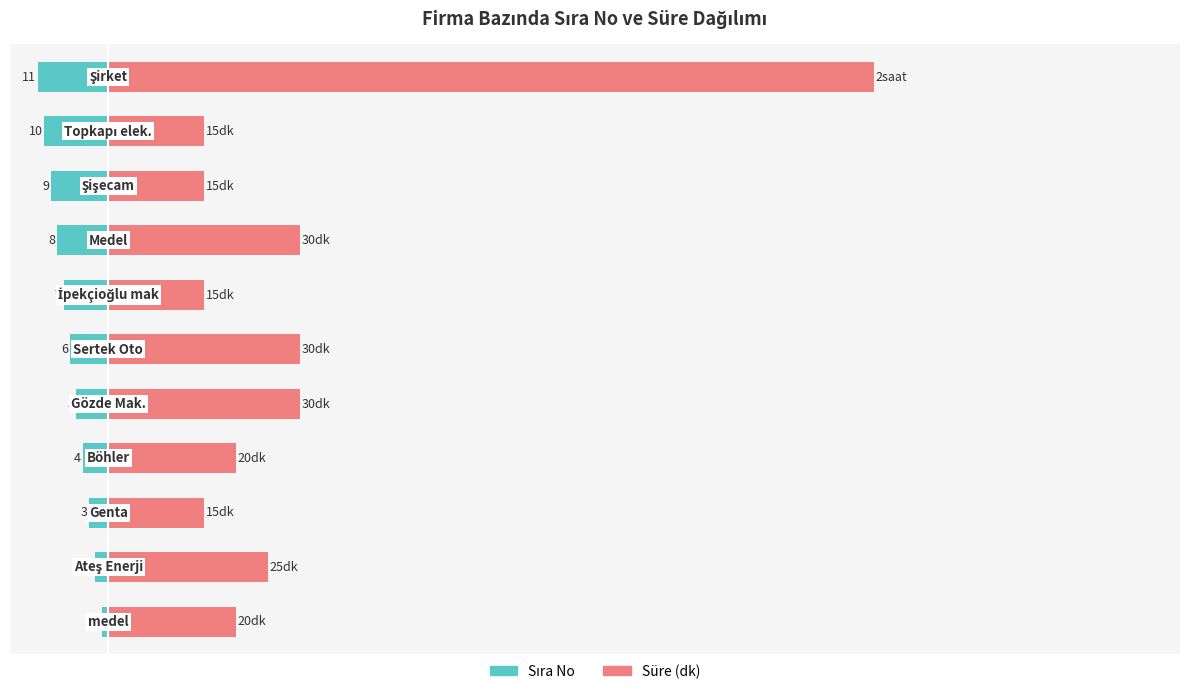

List the series in order of their overall mean, lowest first.

Sıra No, Süre (dk)